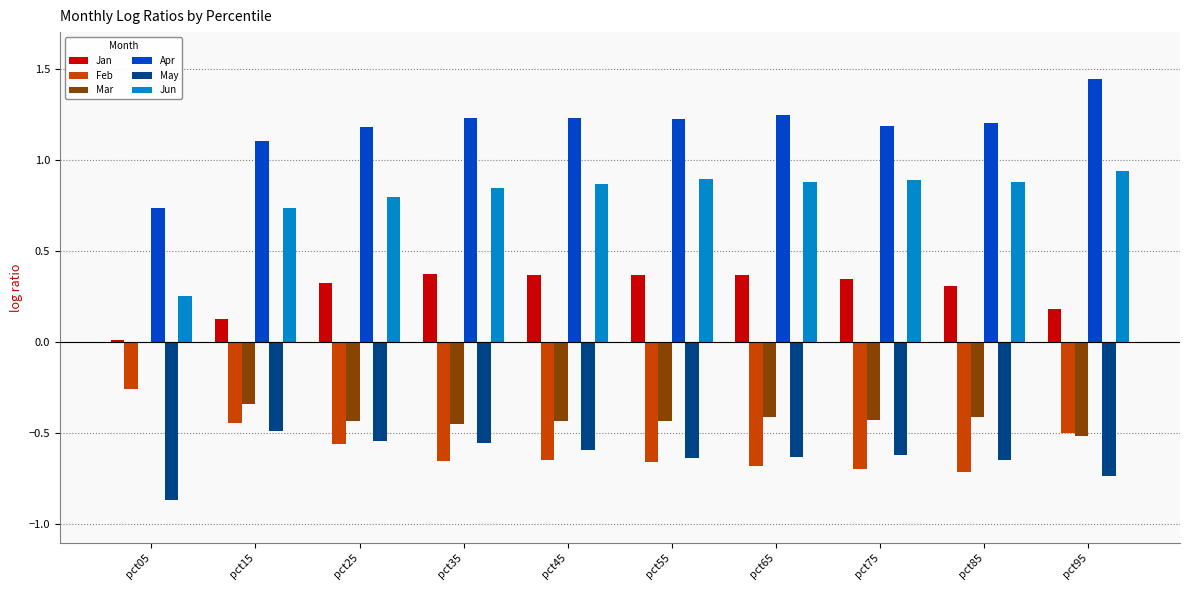

Which series has the largest total across all categories?

Apr